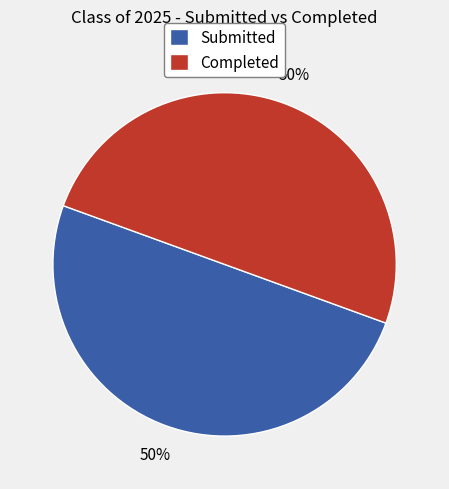

True or false: Submitted accounts for 60% of the total.

False